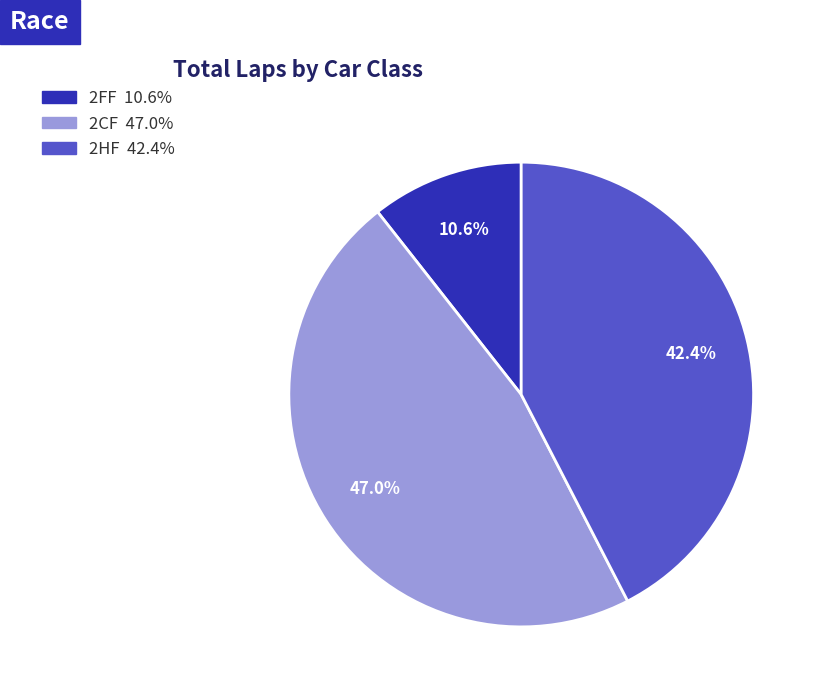

Is there any slice that represents more than half of the pie?

No